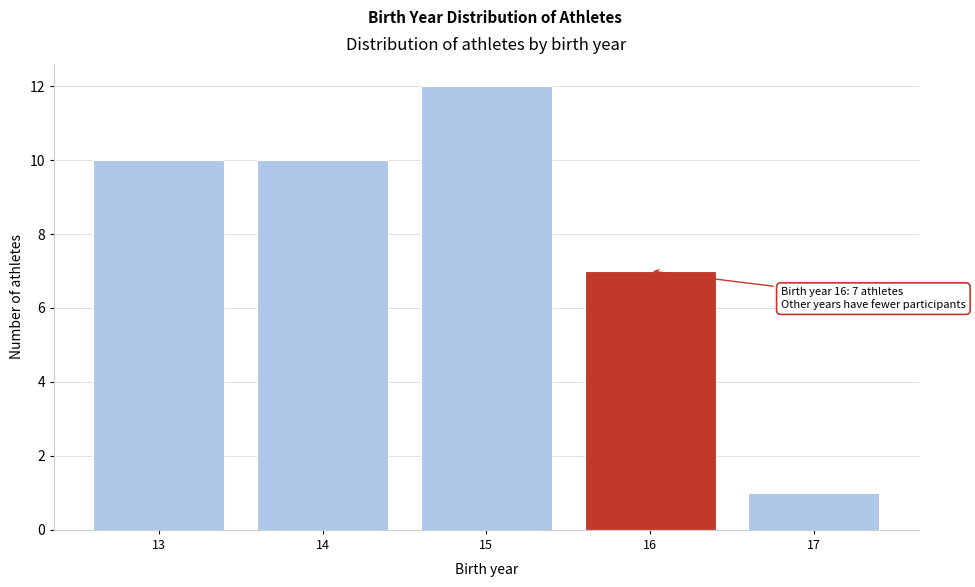

Which range on the x-axis has the tallest bar?

14.5 to 15.5